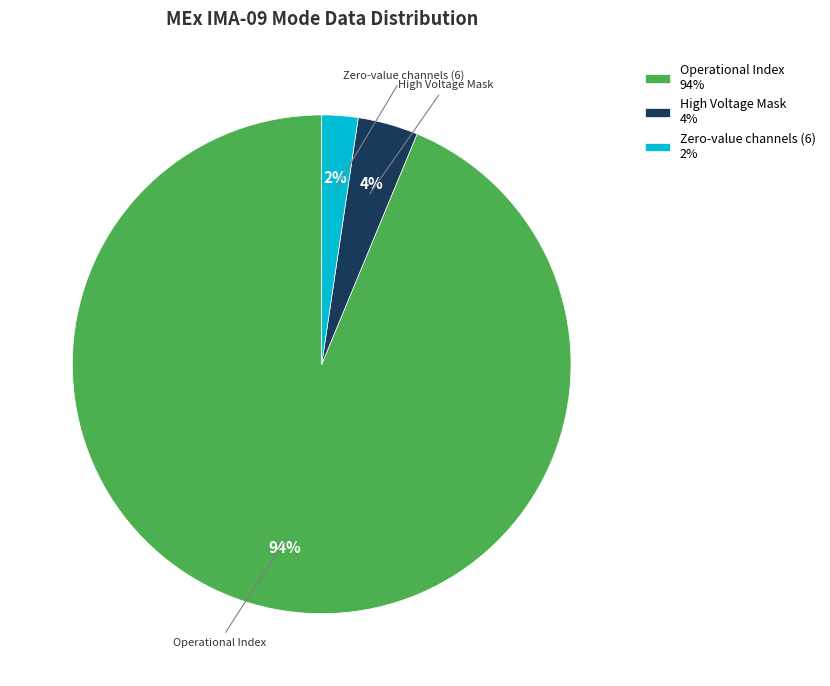

Rank the categories by value from highest to lowest.

Operational Index, High Voltage Mask, Zero-value channels (6)